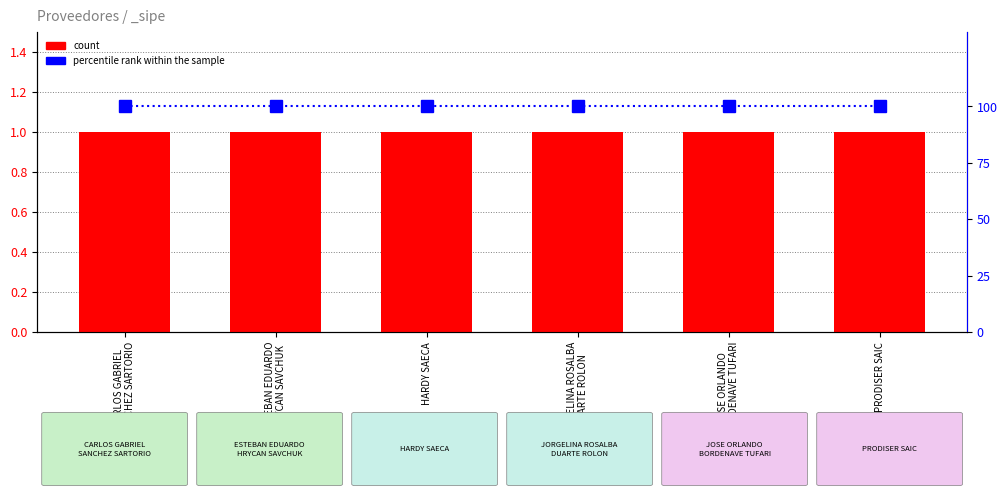

Are the bars grouped side by side (vs. stacked)?

Yes